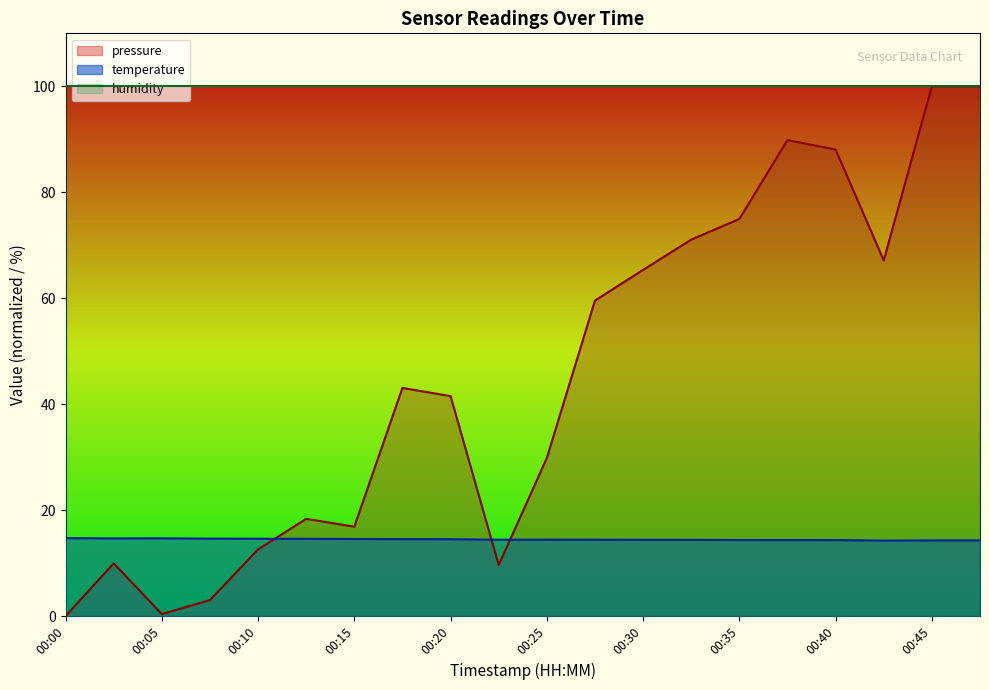

Reading right to left, list all the values displayed in this chart.

pressure: 00:47=100.0	00:45=100.0	00:42=67.1	00:40=88.1	00:37=89.9	00:35=75.0	00:32=71.1	00:30=65.4	00:27=59.6	00:25=29.8	00:23=9.6	00:20=41.5	00:18=43.1	00:15=16.9	00:13=18.4	00:10=12.6	00:08=3.0	00:05=0.4	00:03=10.0	00:00=0.0
temperature: 00:47=14.3	00:45=14.3	00:42=14.3	00:40=14.3	00:37=14.4	00:35=14.4	00:32=14.4	00:30=14.4	00:27=14.4	00:25=14.4	00:23=14.4	00:20=14.5	00:18=14.5	00:15=14.6	00:13=14.6	00:10=14.6	00:08=14.6	00:05=14.7	00:03=14.7	00:00=14.7